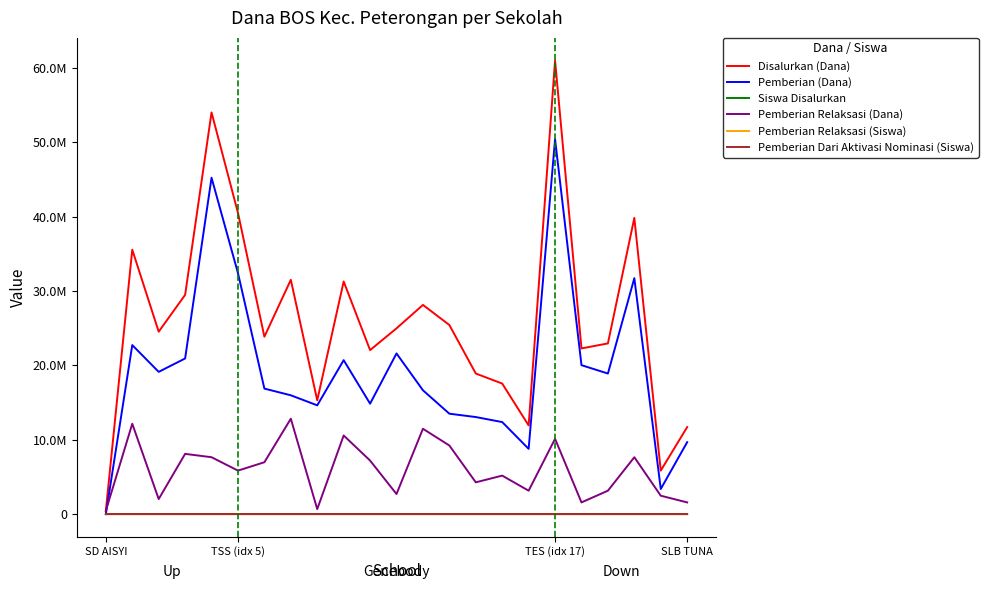

True or false: Pemberian (Dana) and Pemberian Dari Aktivasi Nominasi (Siswa) intersect in this chart.

False